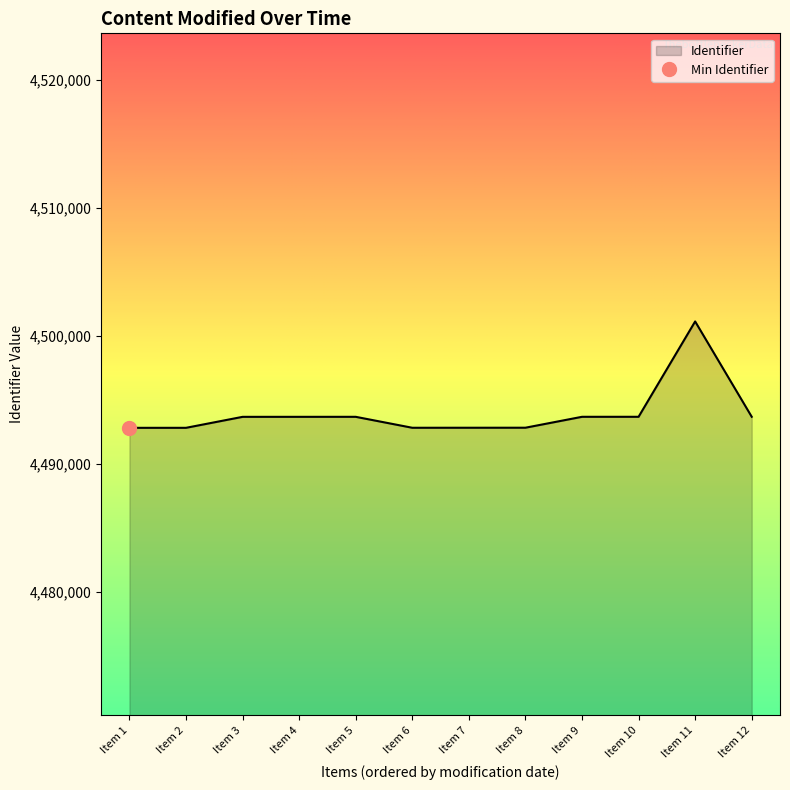

The value of Identifier at Item 2 is 7160519. True or false?

False